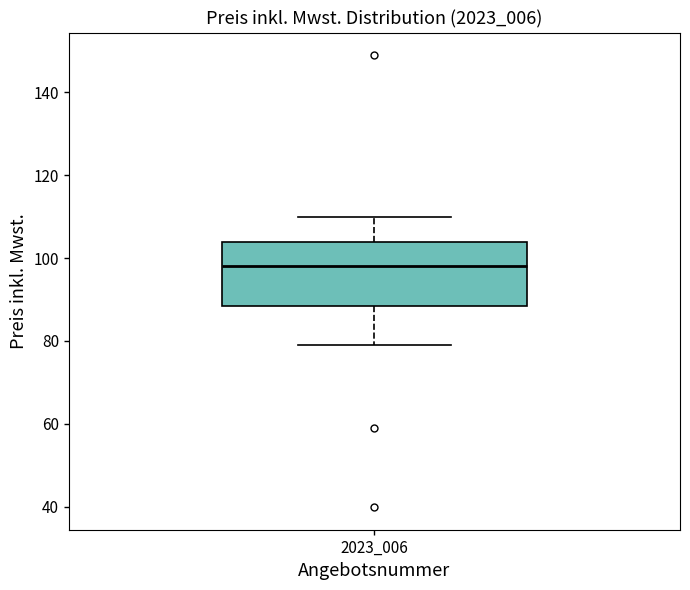

Where does the median line of the box at x = 2023_006 sit on the y-axis? The values are not printed on the chart, so give them approximately, as read against the axis.

98